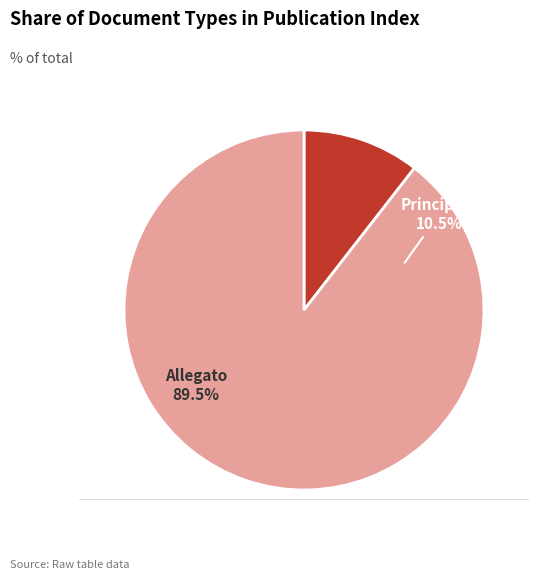

What percentage is the Allegato slice, to the nearest percent?

89%